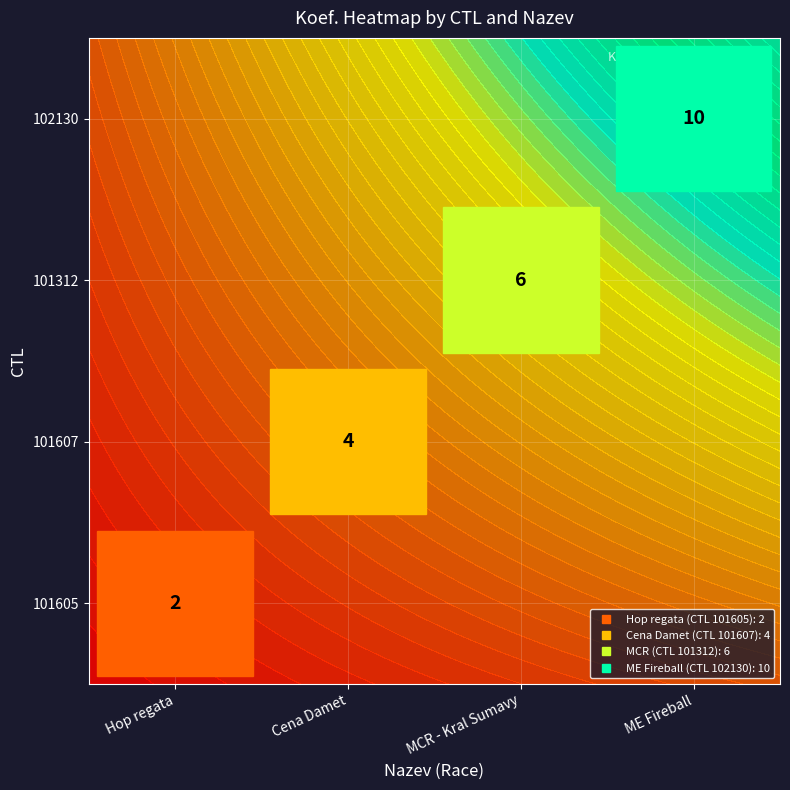

List the series in order of their overall mean, highest first.

101605, 101607, 101312, 102130